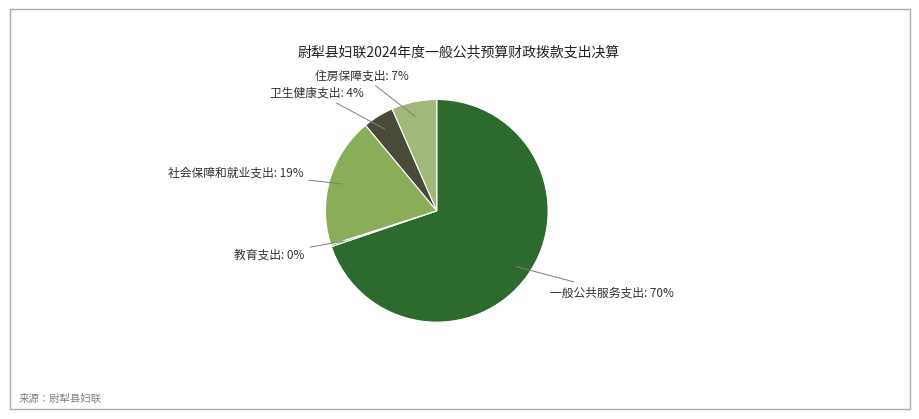

Is there a majority slice in this chart?

Yes